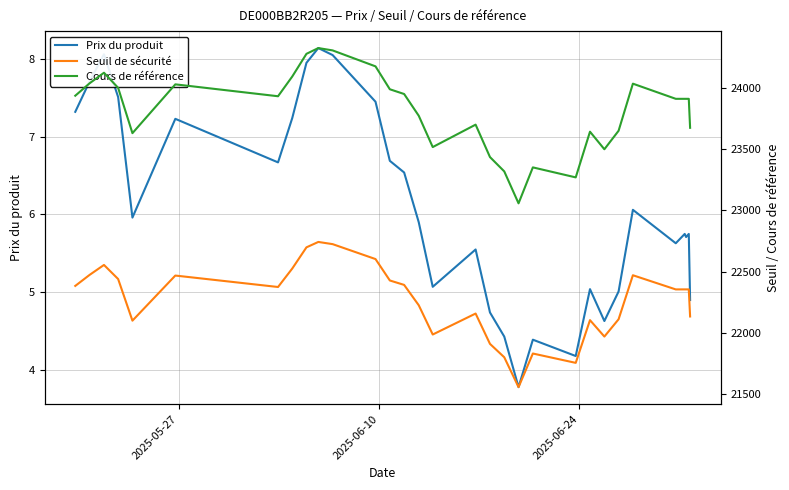

What is the minimum value for Prix du produit?

3.8